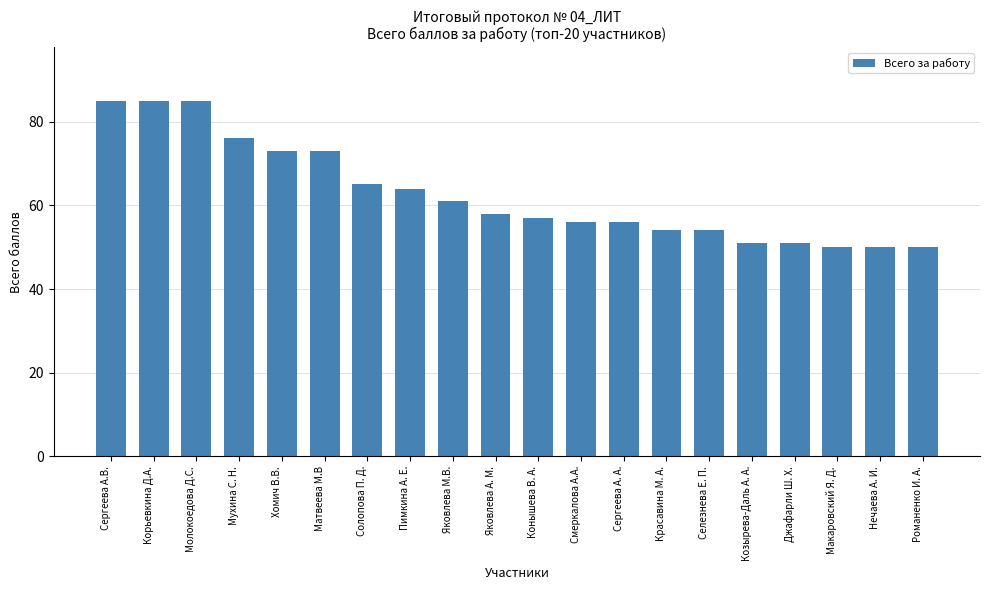

What is the maximum value shown in the chart?

85